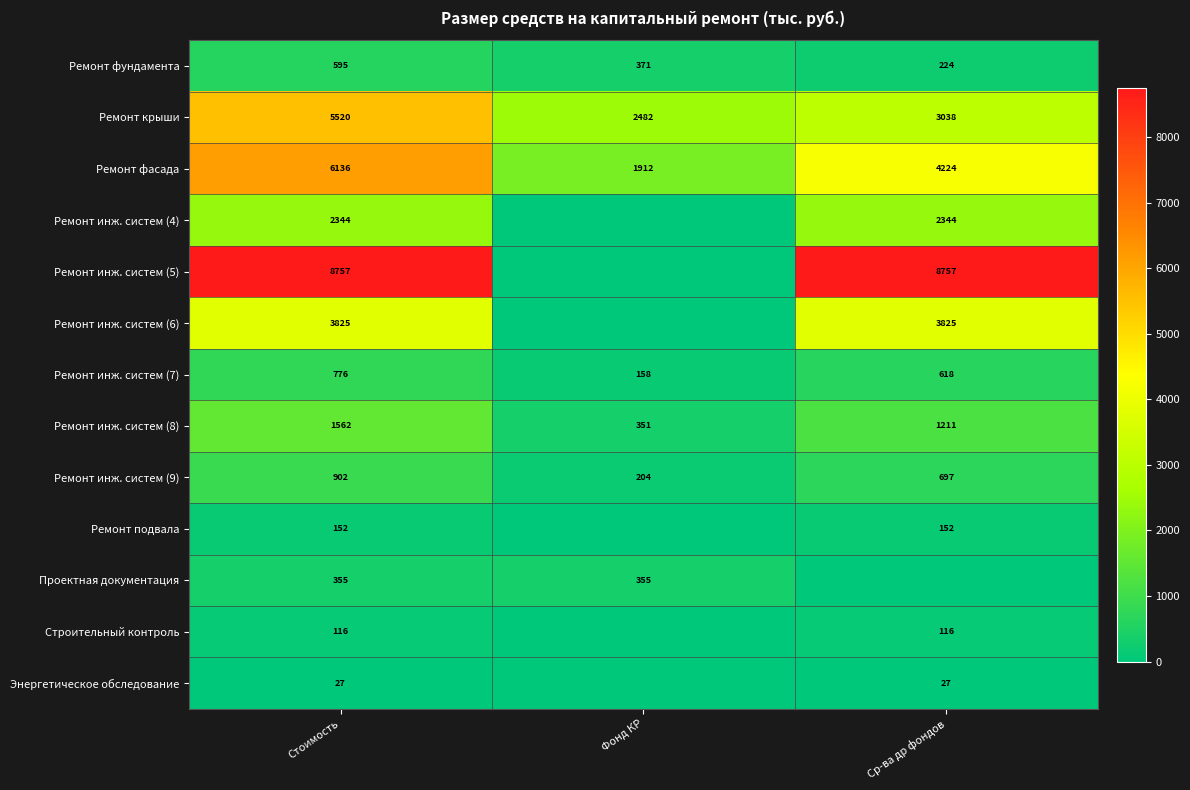

How many categories are shown in the chart?

3